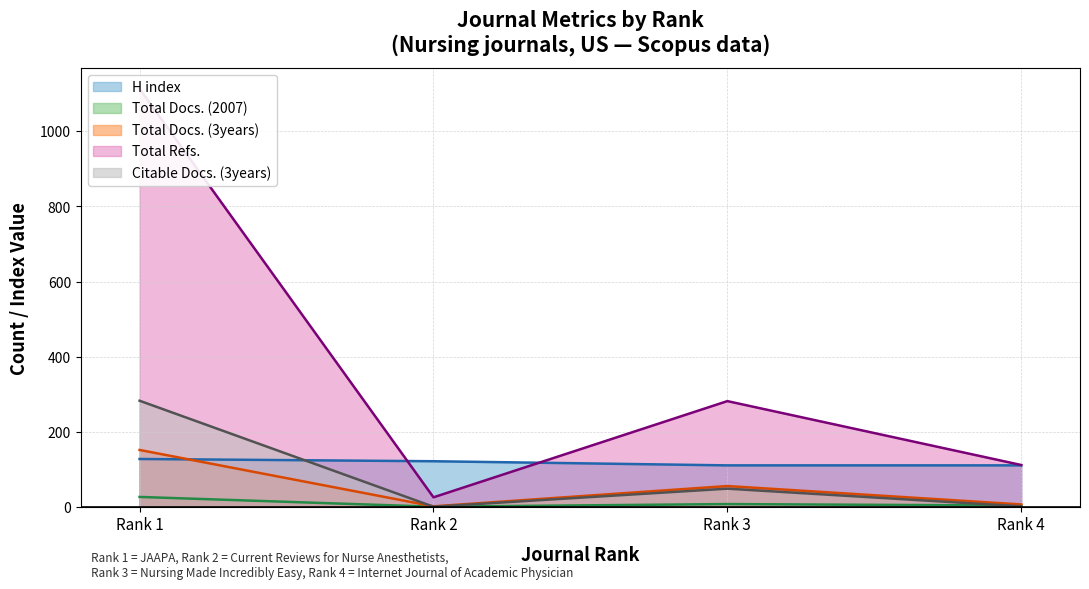

List the series in order of their peak value, highest first.

Total Refs., Citable Docs. (3years), Total Docs. (3years), H index, Total Docs. (2007)